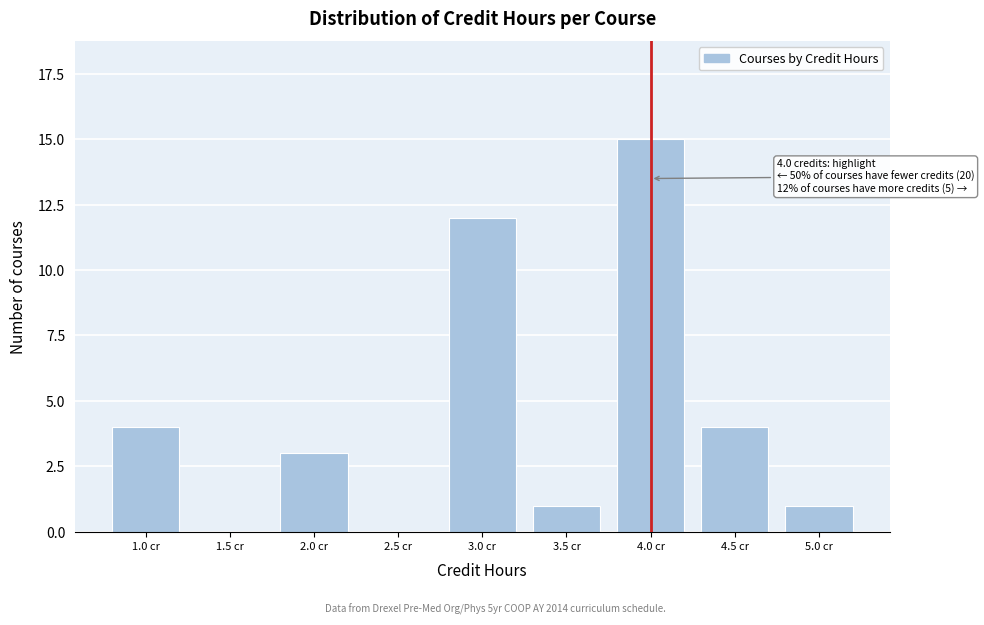

Reading left to right, extract all data points from this chart.

1.0 cr=4	1.5 cr=0	2.0 cr=3	2.5 cr=0	3.0 cr=12	3.5 cr=1	4.0 cr=15	4.5 cr=4	5.0 cr=1